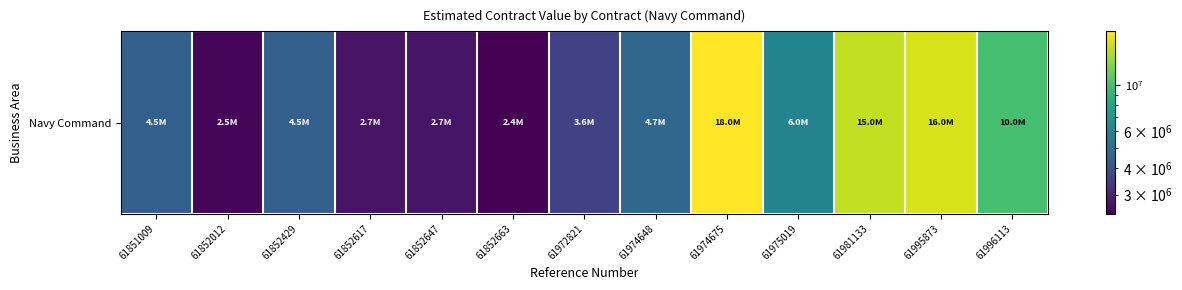

Which has a higher value, 61852663 or 61996113?

61996113